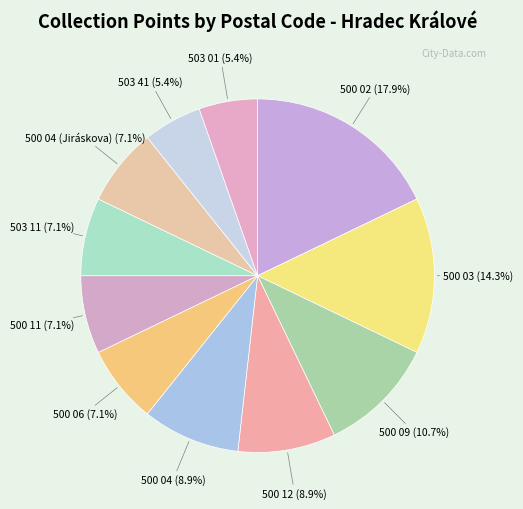

Between 500 04 and 500 04 (Jiráskova), which is larger?

500 04